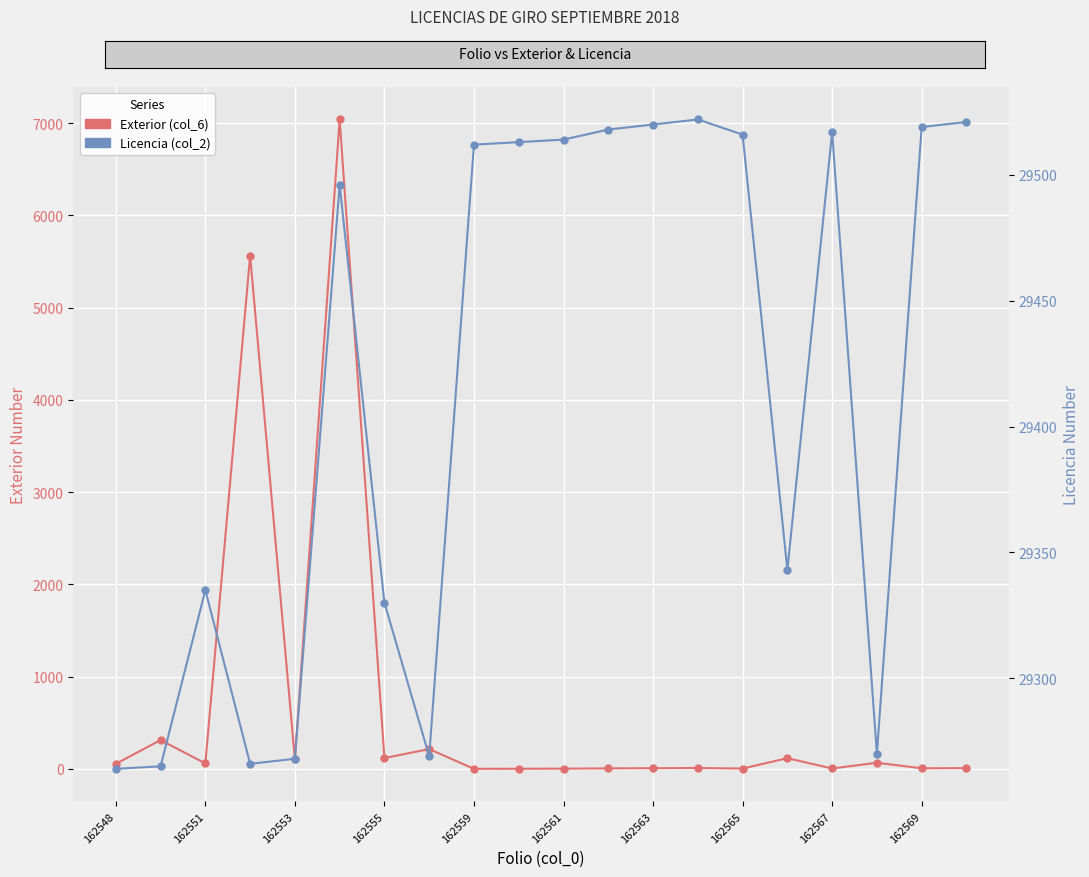

True or false: Exterior (col_6) and Licencia (col_2) intersect in this chart.

False